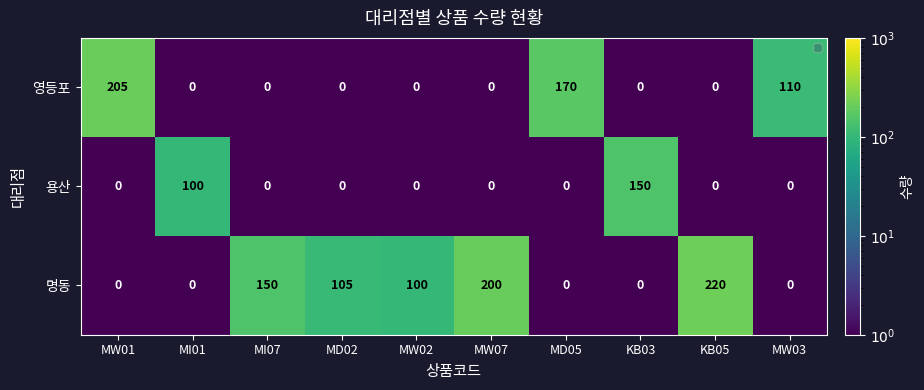

True or false: 명동 has a value of 0 at MW01.

True